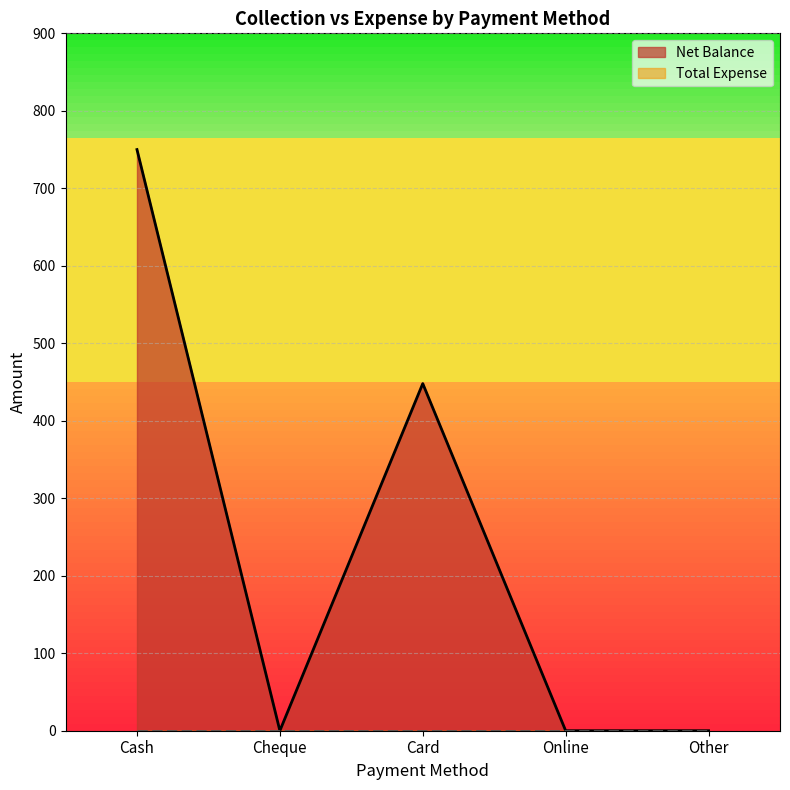

How many series are shown in this chart?

2